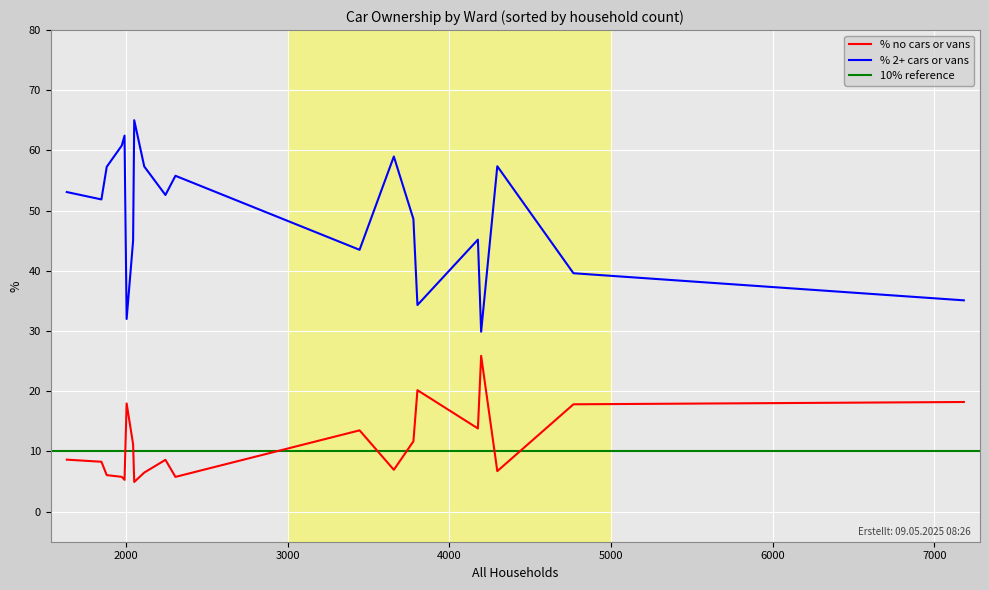

True or false: % 2+ cars or vans and % no cars or vans cross at least once.

False